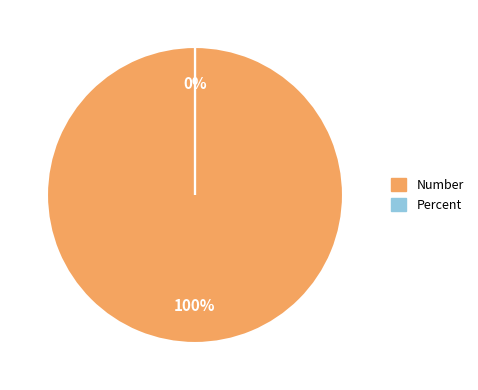

Which category has the biggest portion of the pie?

Number